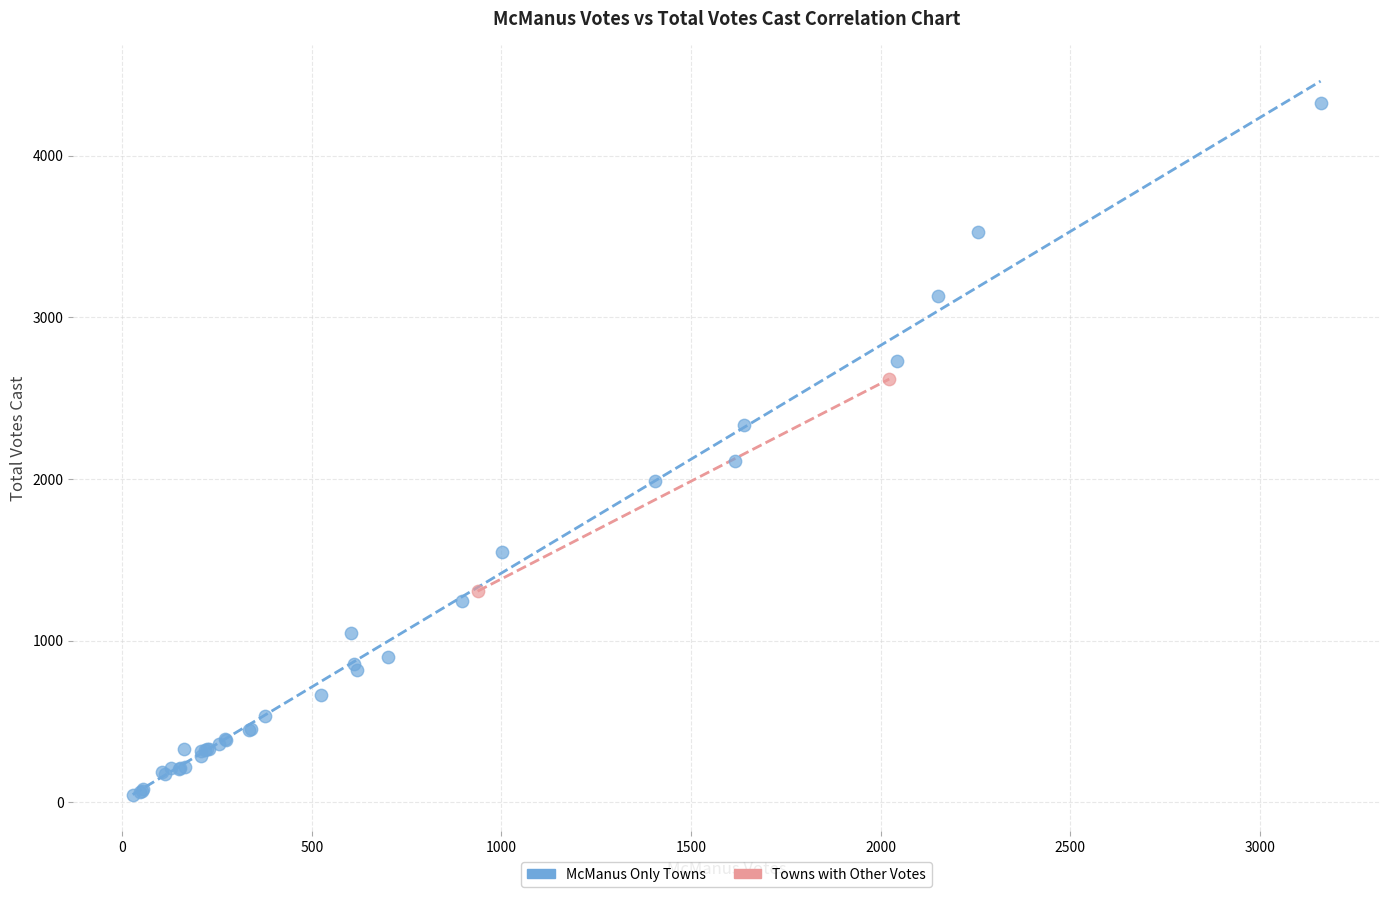

Which series contains the lowest Y value?

McManus Only Towns